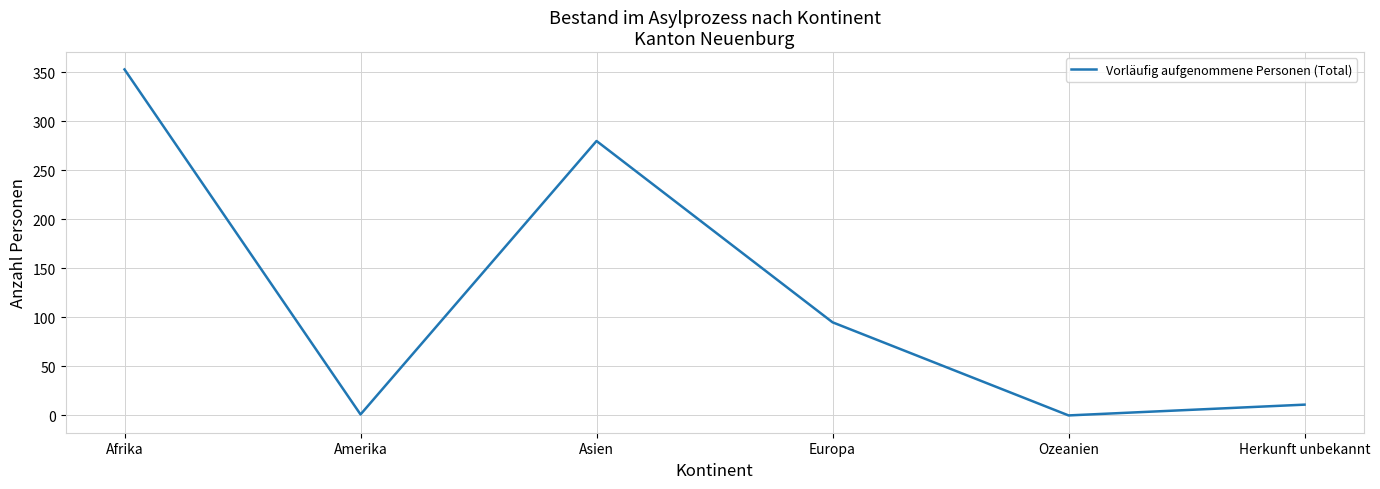

What is the greatest value displayed?

353